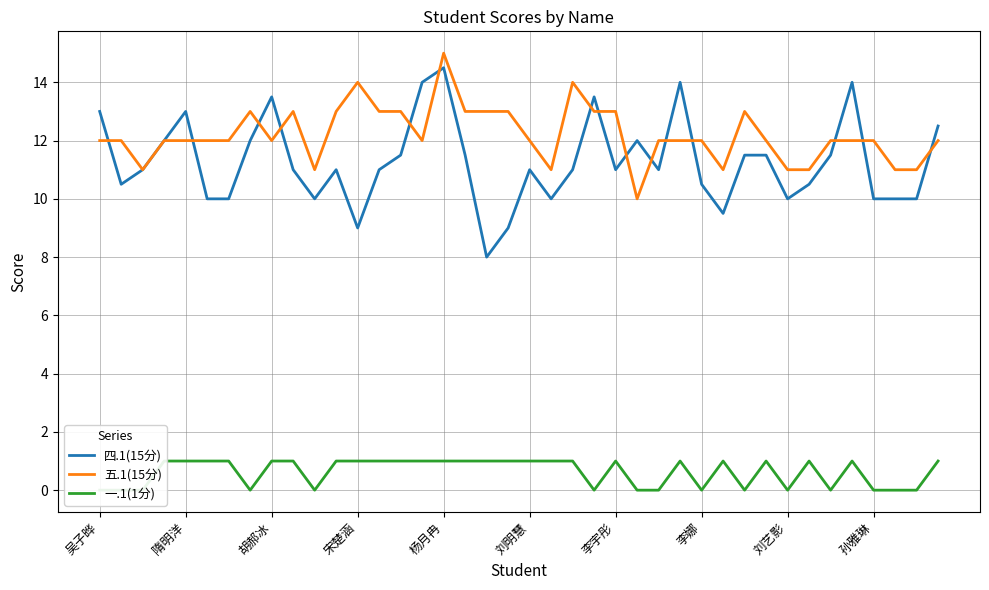

Which category has the highest value in the 五.1(15分) series?

杨月冉